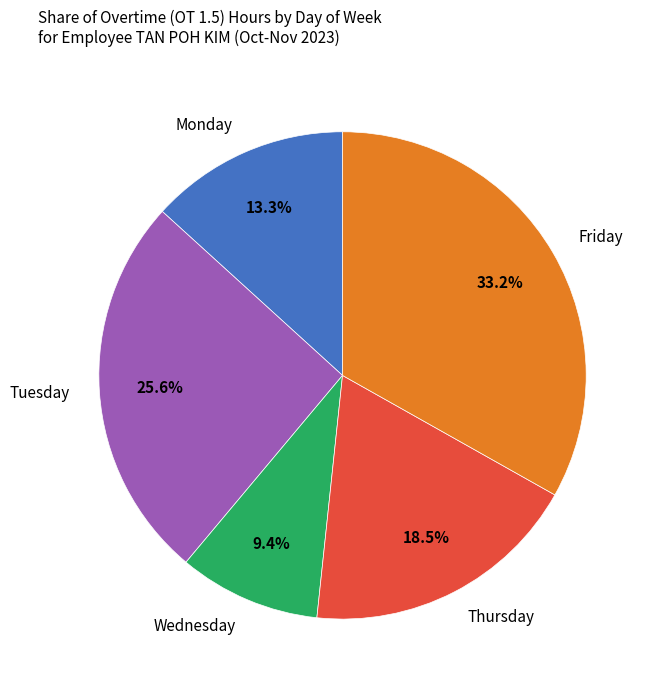

How many segments does this pie chart have?

5